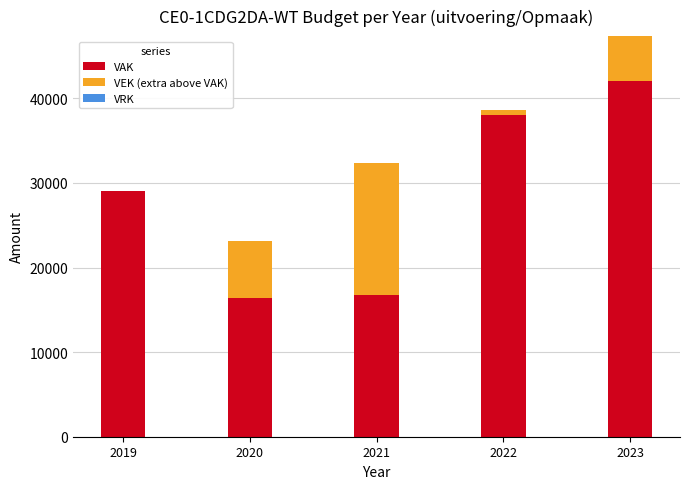

Read the VAK value at 2019.

29000